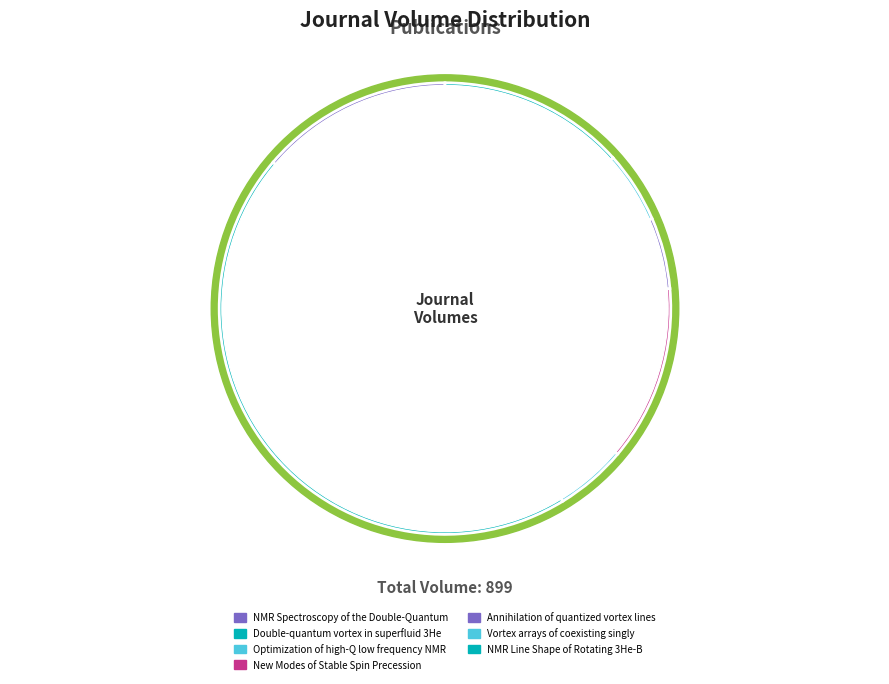

Which has a higher value, NMR Spectroscopy of the Double-Quantum or Double-quantum vortex in superfluid 3He?

Double-quantum vortex in superfluid 3He